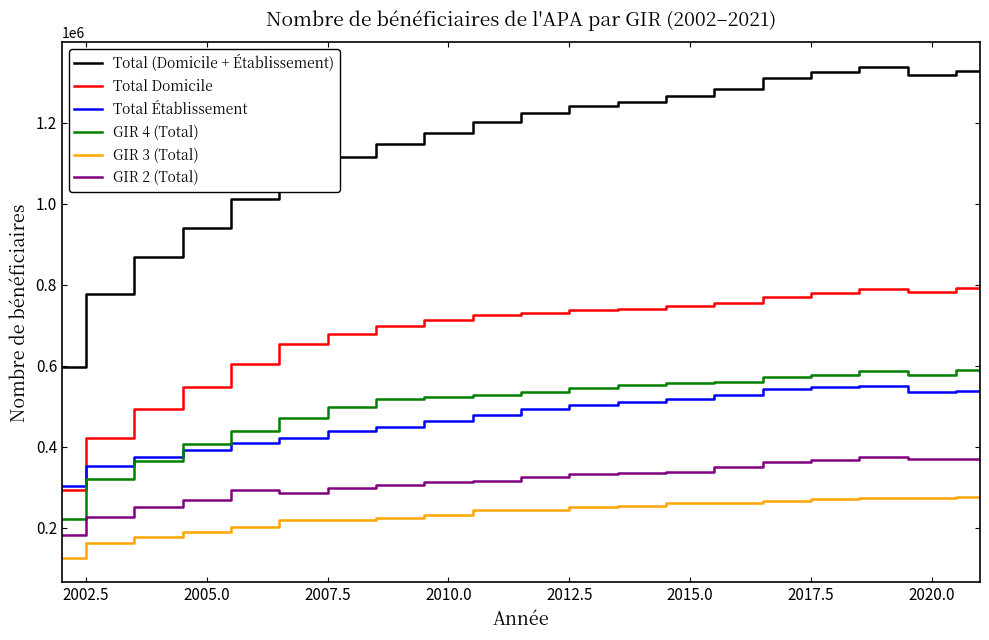

What are all the series names shown in the legend?

Total (Domicile + Établissement), Total Domicile, Total Établissement, GIR 4 (Total), GIR 3 (Total), GIR 2 (Total)